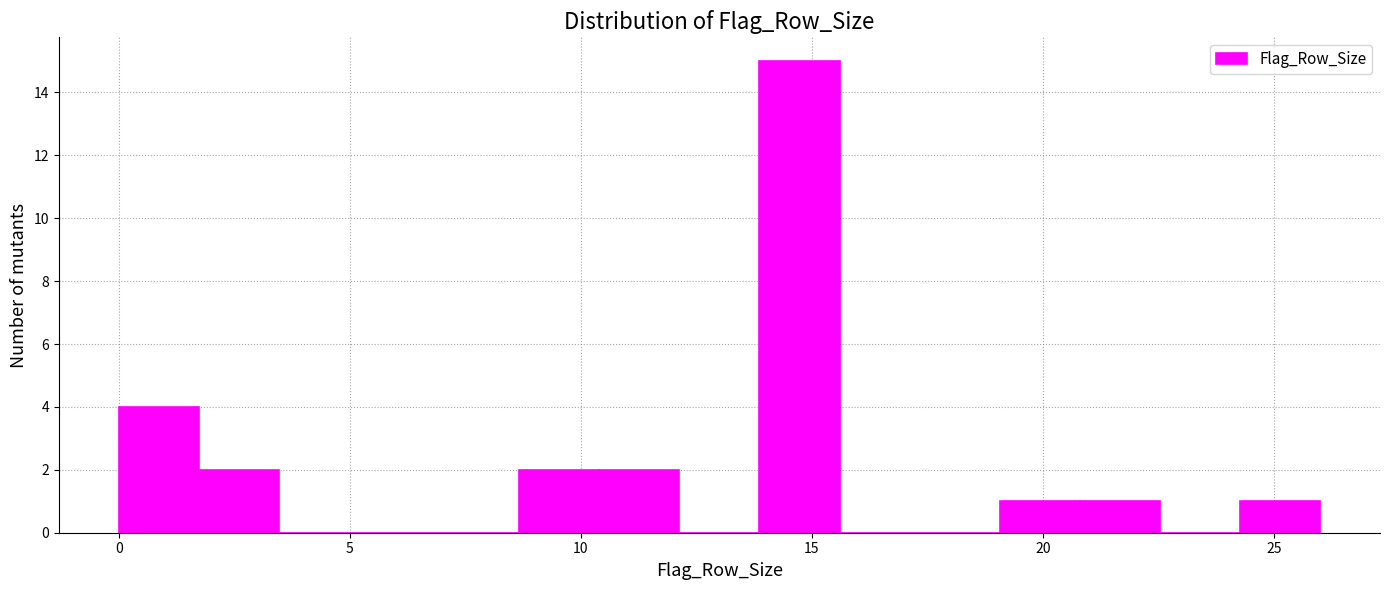

Around what value on the x-axis is the tallest bar? Give the approximate position of its centre, as read against the axis.

14.5